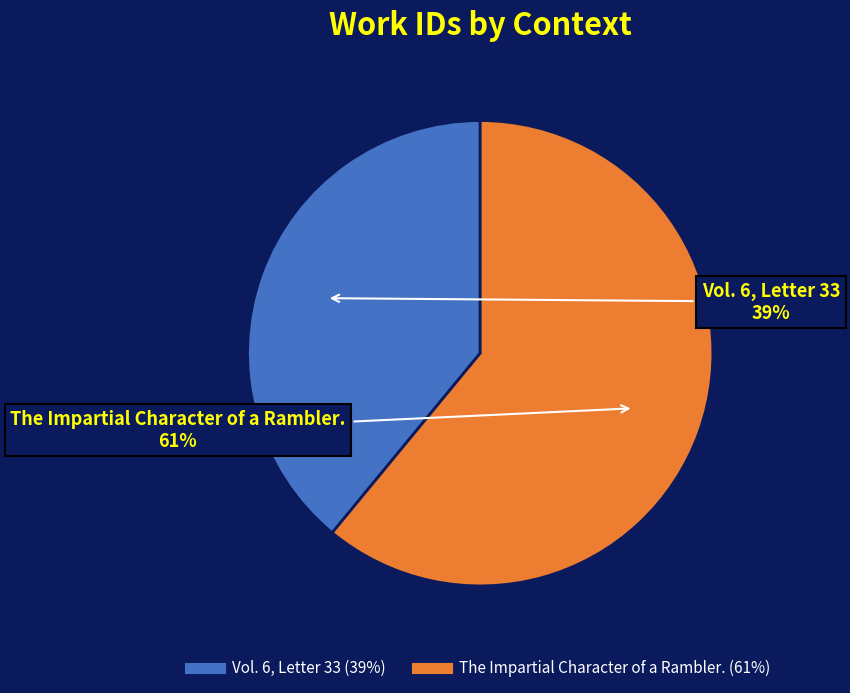

How many segments does this pie chart have?

2